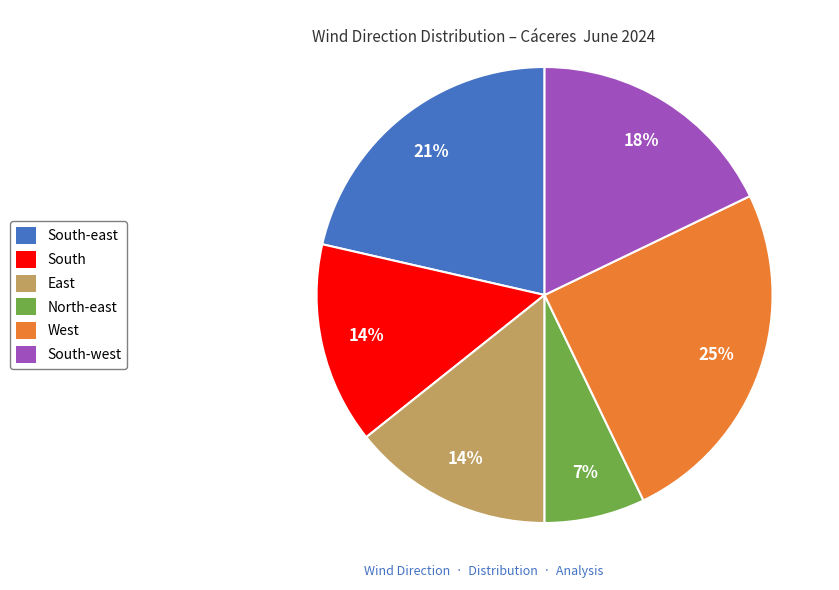

To the nearest percent, what is the difference between the largest and smallest slice percentages?

18%